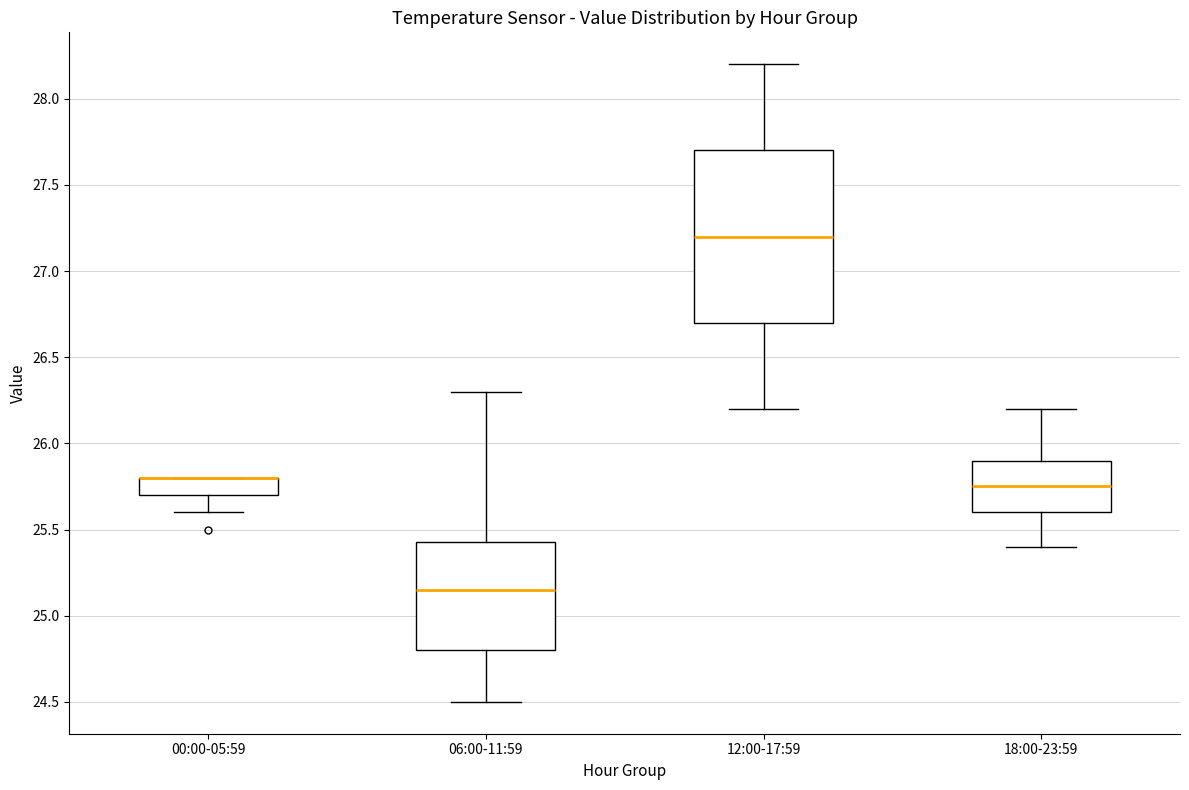

Reading left to right, read every box against the y-axis: the position of its median line, the range the box covers, and the ends of its whiskers. The values are not printed on the chart, so give them approximately, as read against the axis.

00:00-05:59: median 25.80 (drawn on the box's upper edge), box 25.70 to 25.80, whiskers 25.60 to 25.80
06:00-11:59: median 25.15, box 24.80 to 25.45, whiskers 24.50 to 26.30
12:00-17:59: median 27.20, box 26.70 to 27.70, whiskers 26.20 to 28.20
18:00-23:59: median 25.75, box 25.60 to 25.90, whiskers 25.40 to 26.20